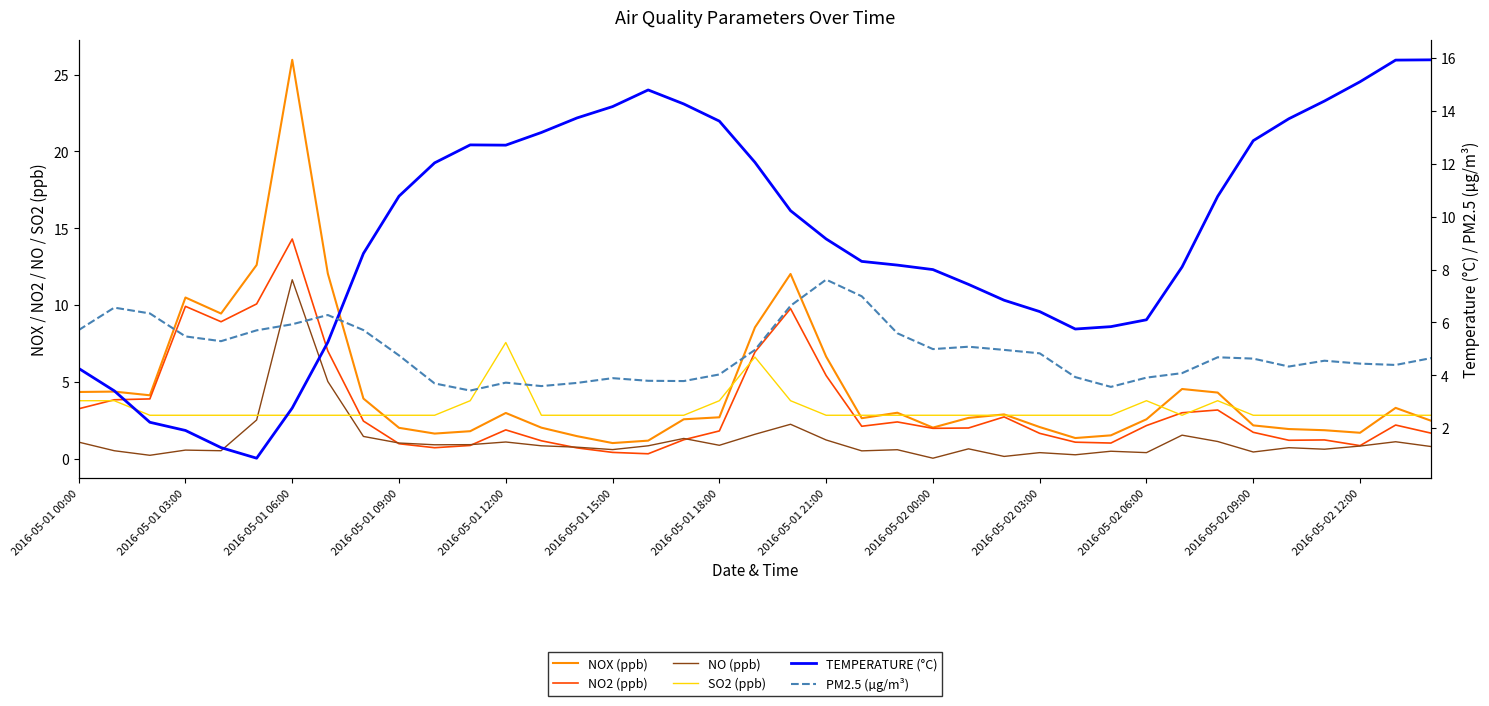

What are all the series names shown in the legend?

NOX (ppb), NO2 (ppb), NO (ppb), SO2 (ppb), TEMPERATURE (°C), PM2.5 (µg/m³)